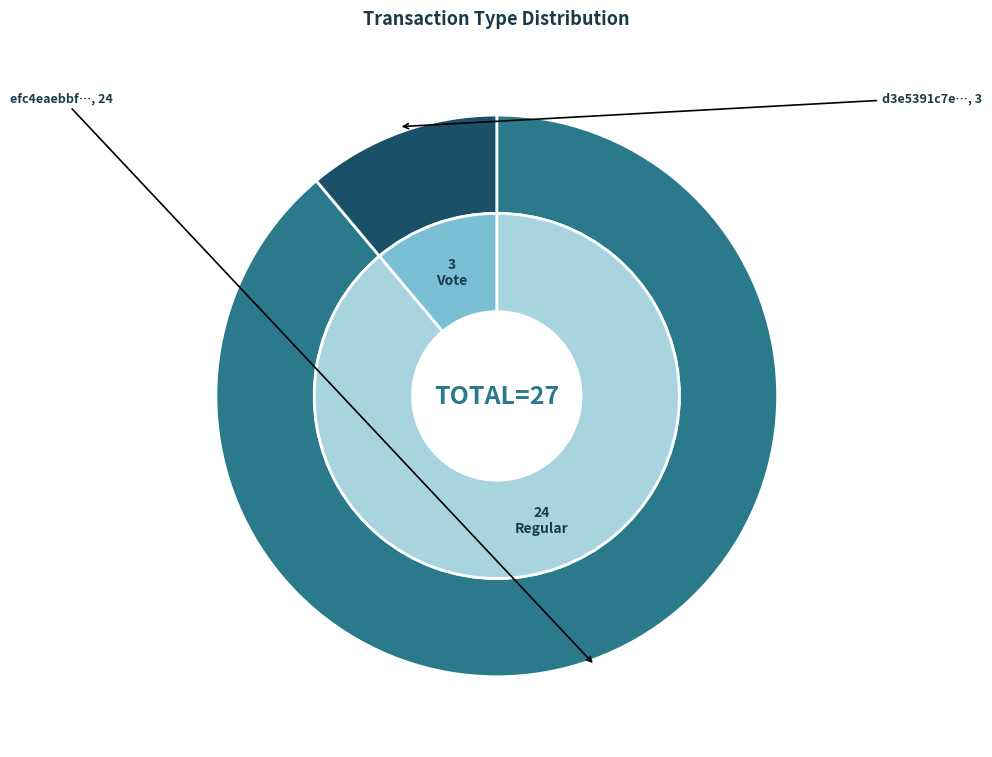

At 0, list the series in order from smallest to largest.

outer, inner